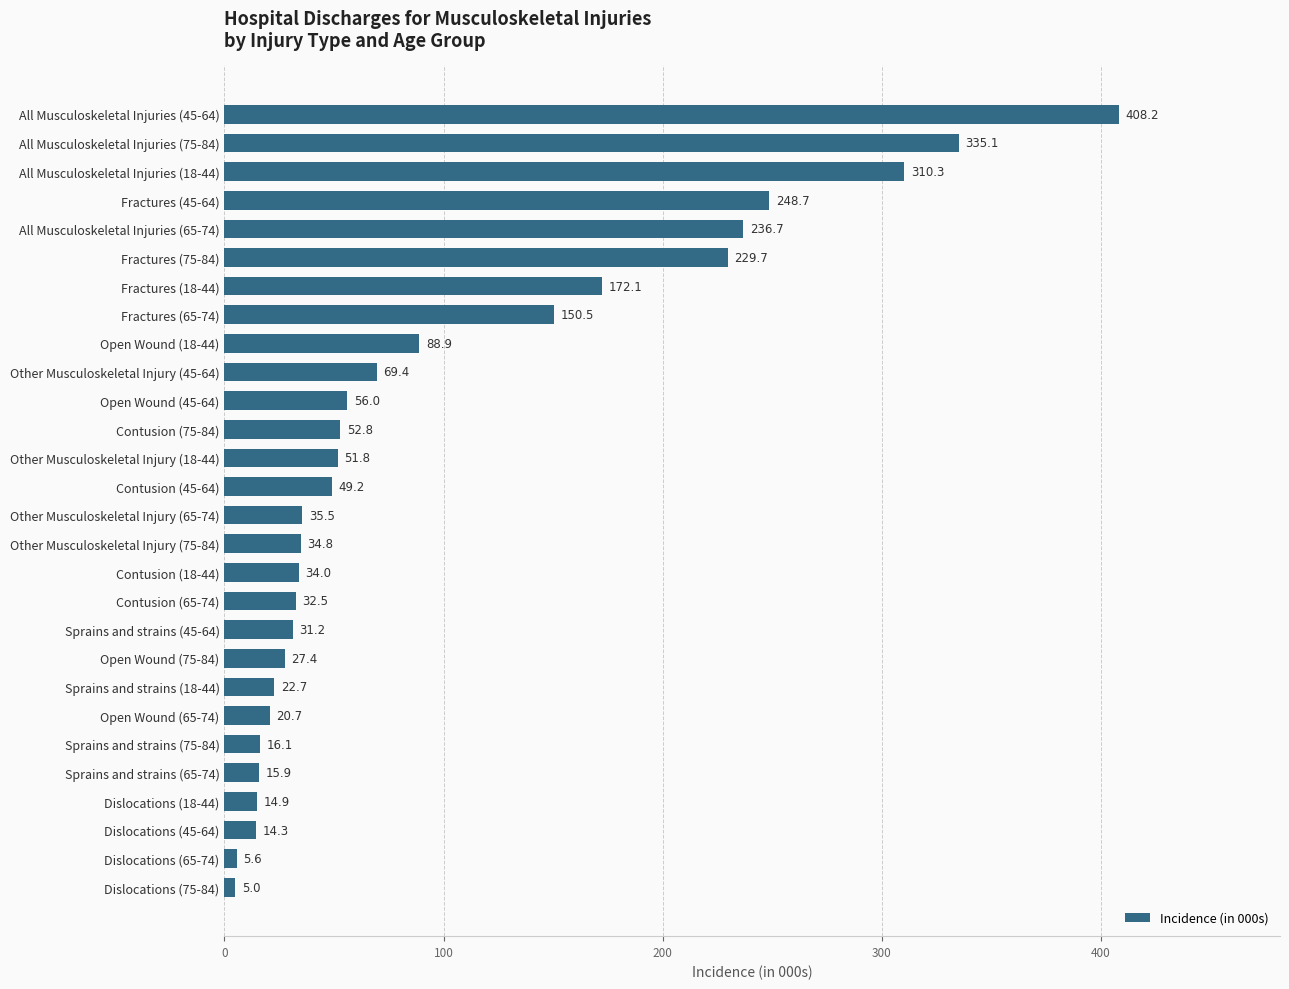

What is the difference between the second highest and second lowest values?

329.5